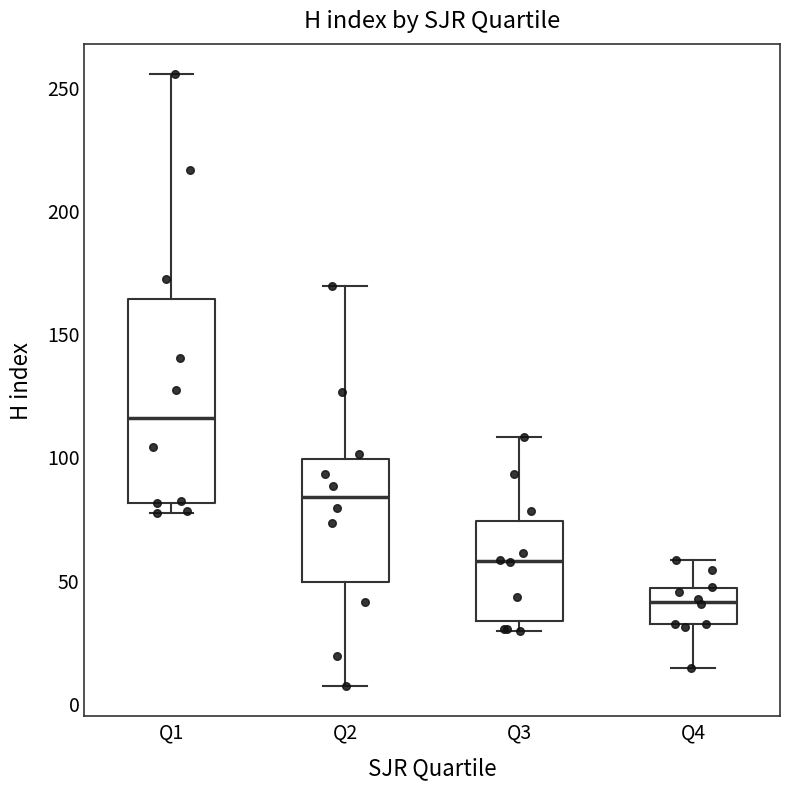

Which box's median line is the lowest?

Q4